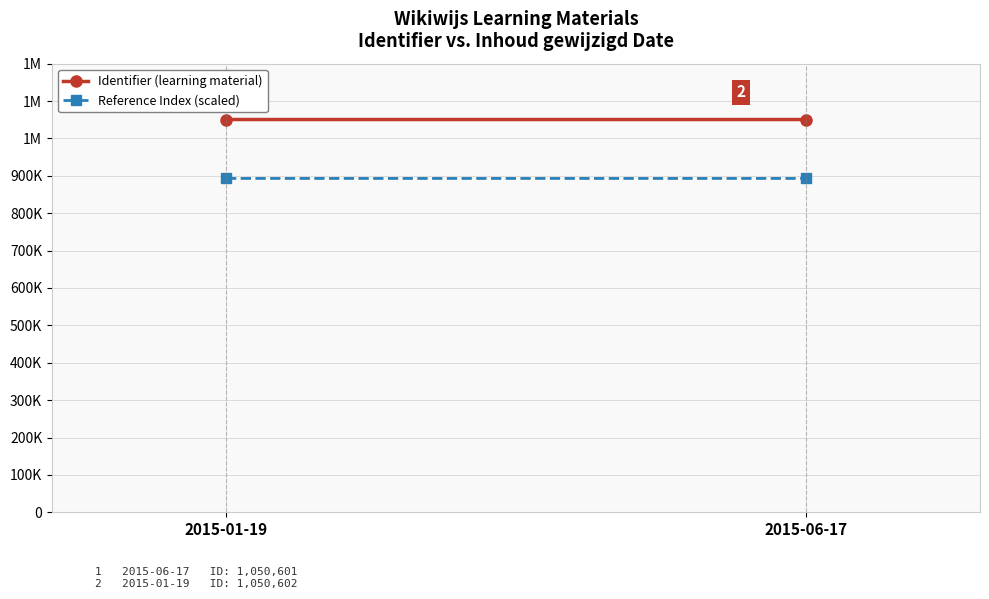

What are all the series names shown in the legend?

Identifier (learning material), Reference Index (scaled)